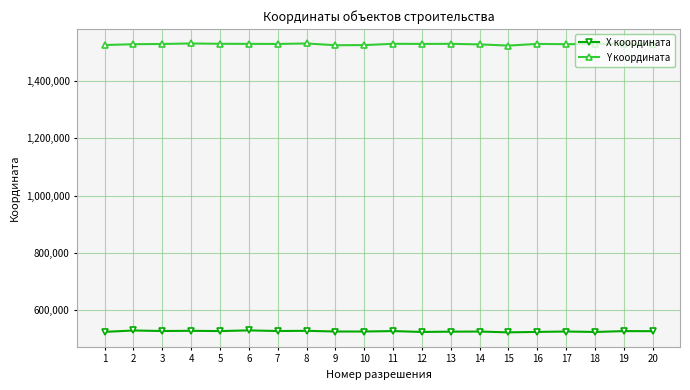

What is the total value across all series at 1?

2049344.4